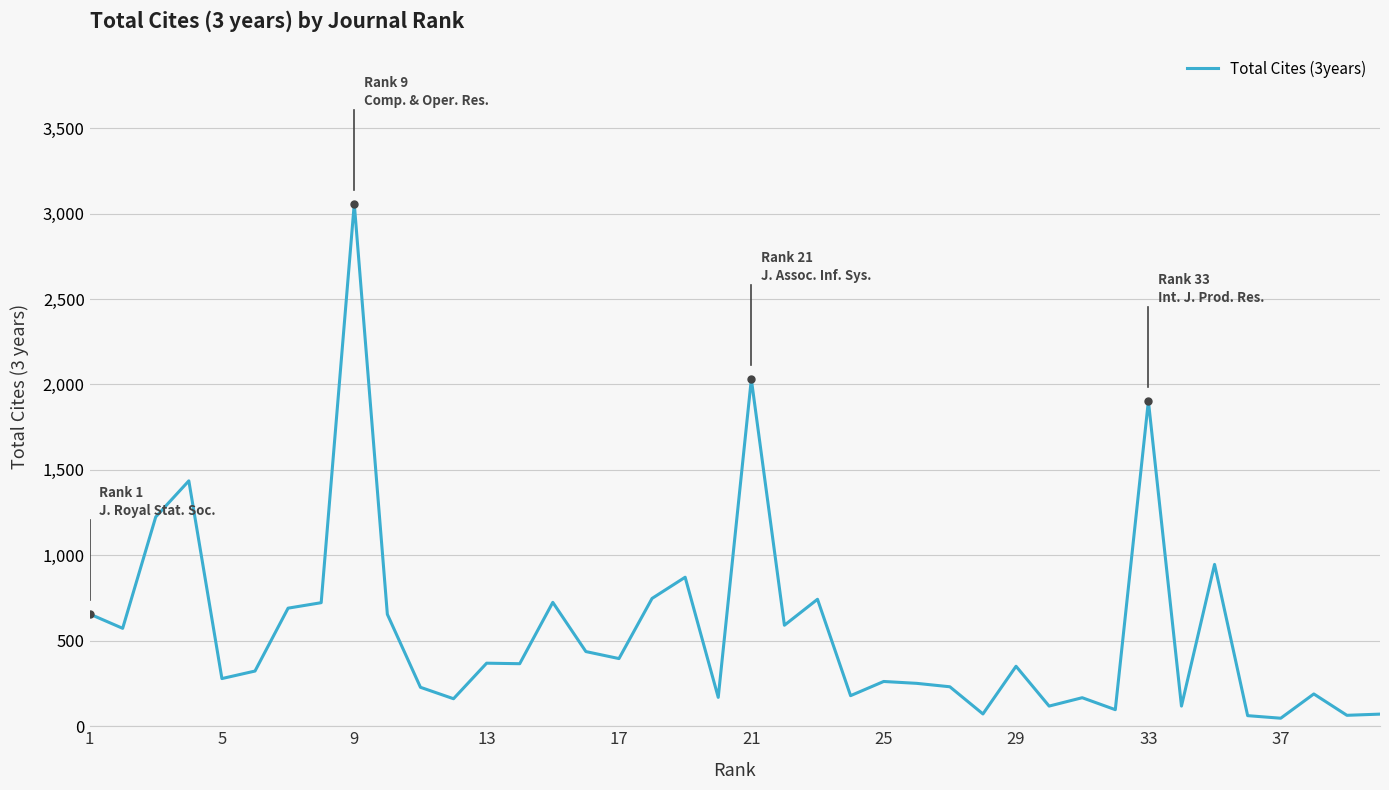

Is this an area chart (filled region under the line)?

No